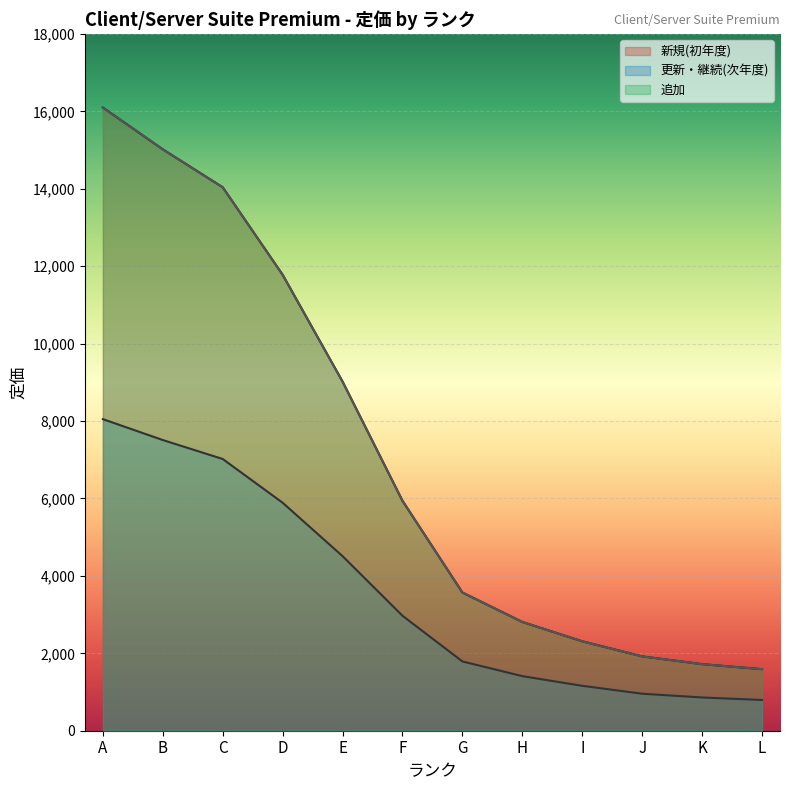

Is the value of 追加 at D greater than the value of 新規(初年度) at C?

No